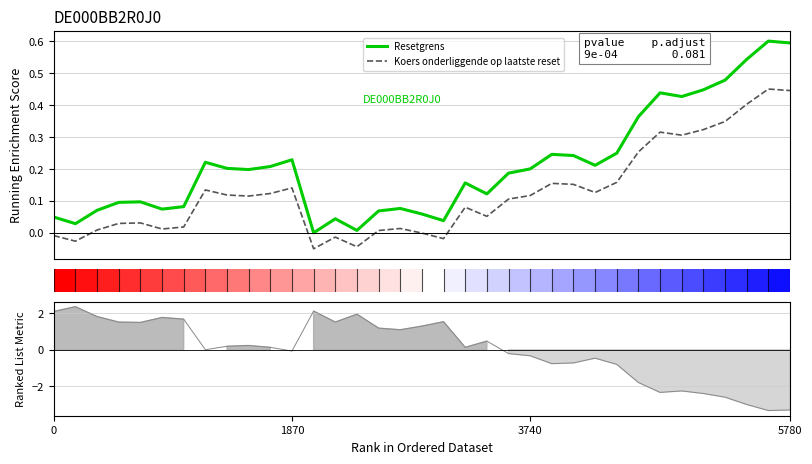

Rank the series by their maximum value, from lowest to highest.

Koers onderliggende op laatste reset, Resetgrens